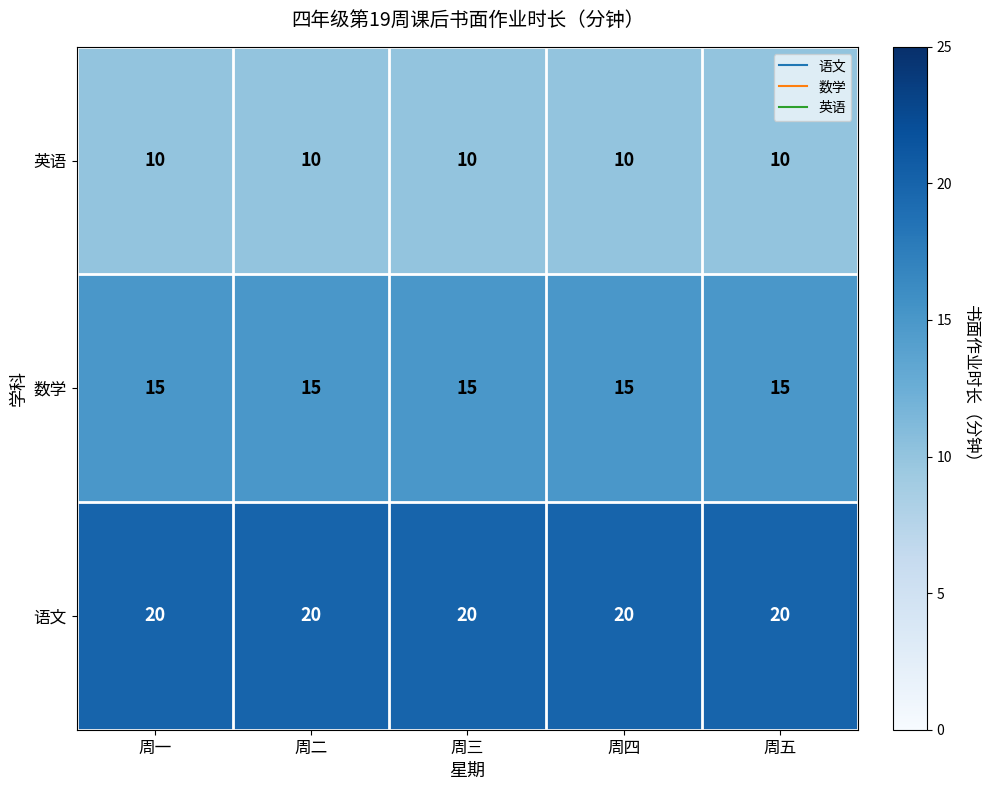

What is the spread (max minus min) of values at 周二?

10